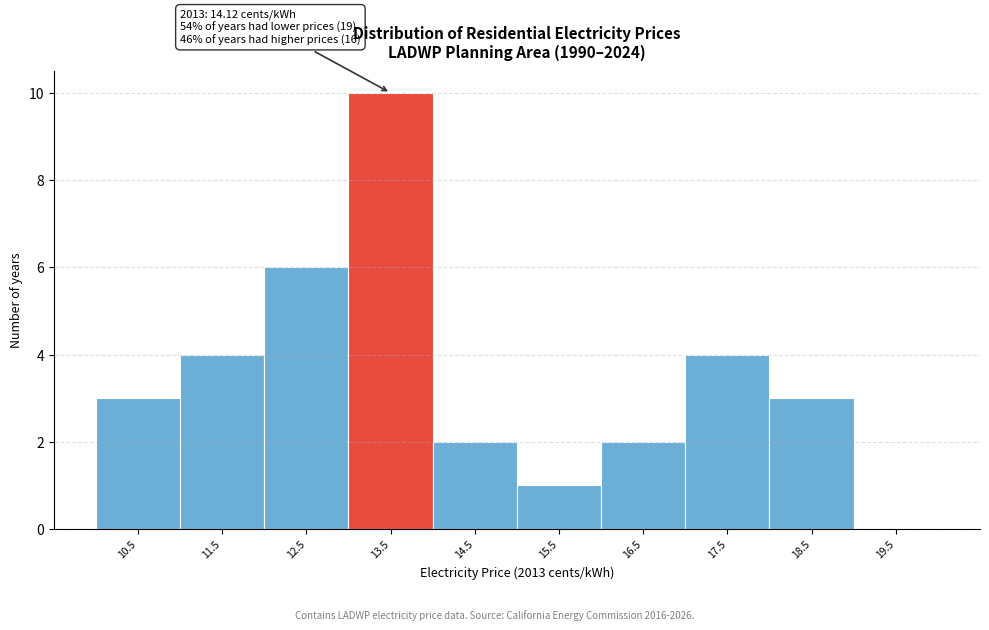

Reading left to right, extract all data points from this chart.

10.5=3	11.5=4	12.5=6	13.5=10	14.5=2	15.5=1	16.5=2	17.5=4	18.5=3	19.5=0